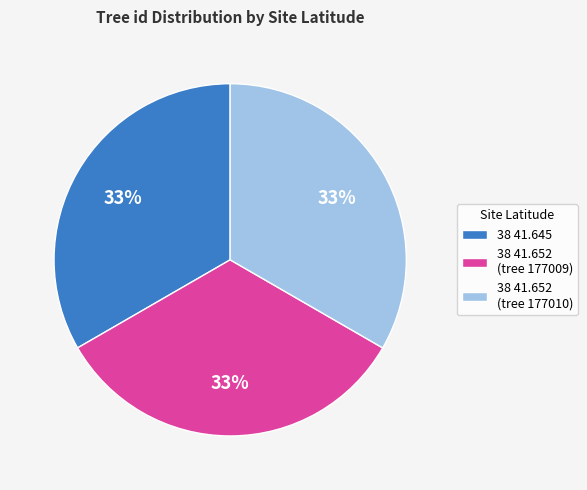

To the nearest percent, what portion does 38 41.645 represent?

33%